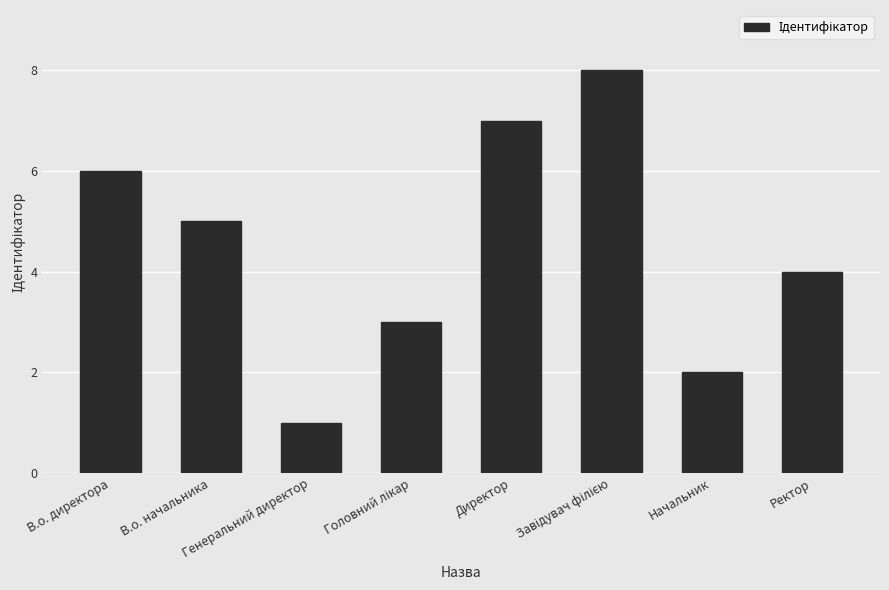

What is the difference between the maximum and minimum values?

7